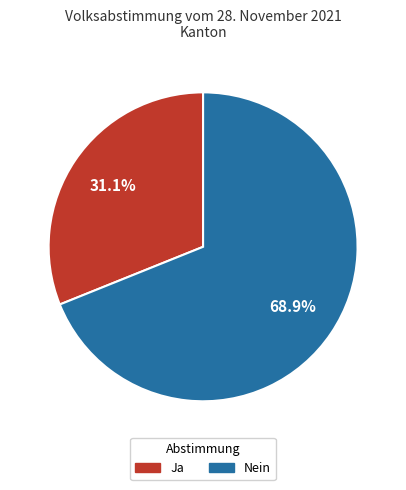

To the nearest percent, what is the difference between the largest and smallest slice percentages?

38%